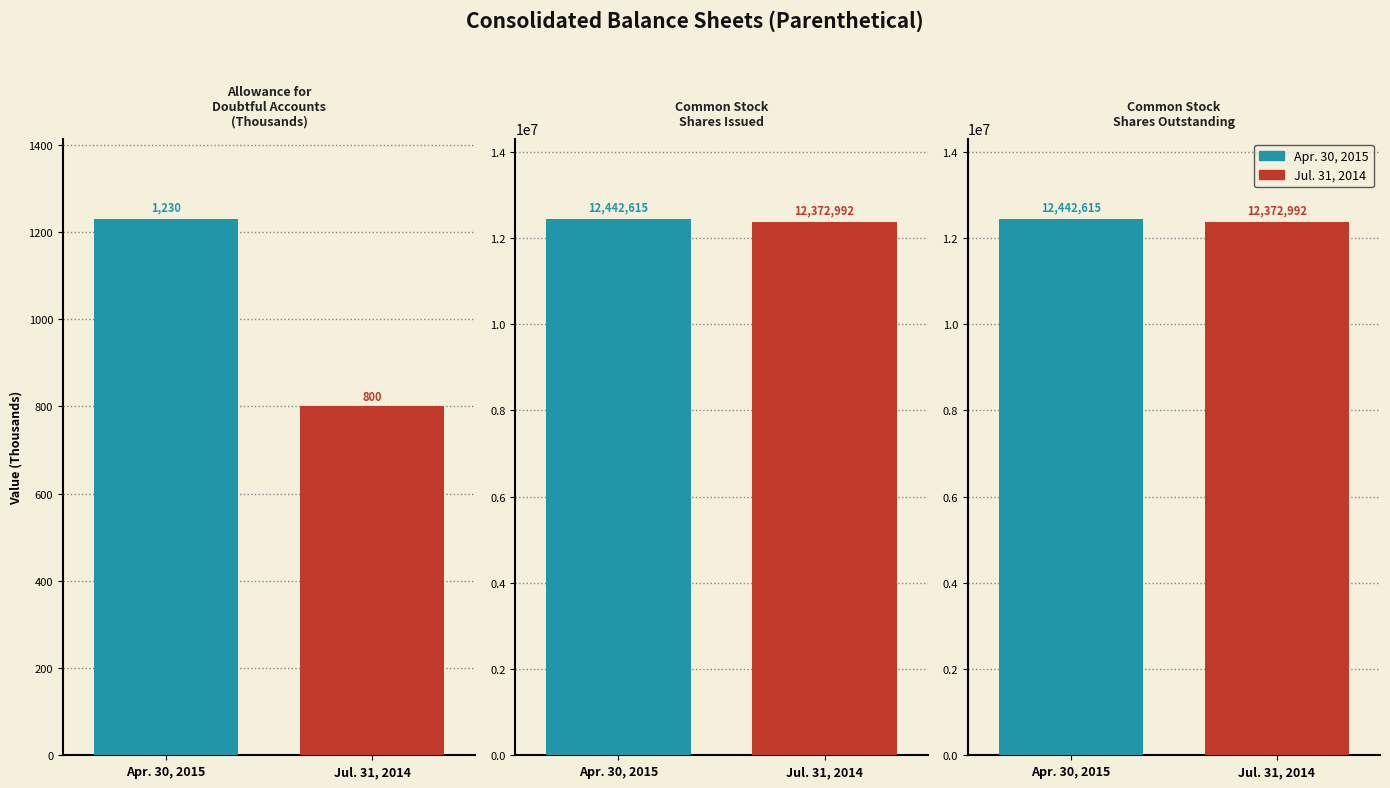

How many bars are there in total?

6